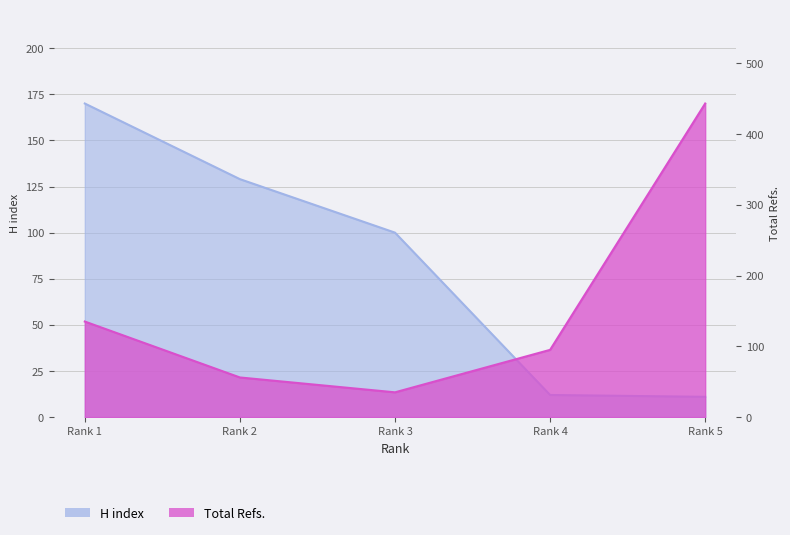

True or false: Total Refs. has more than 1 points higher than both neighbors.

False